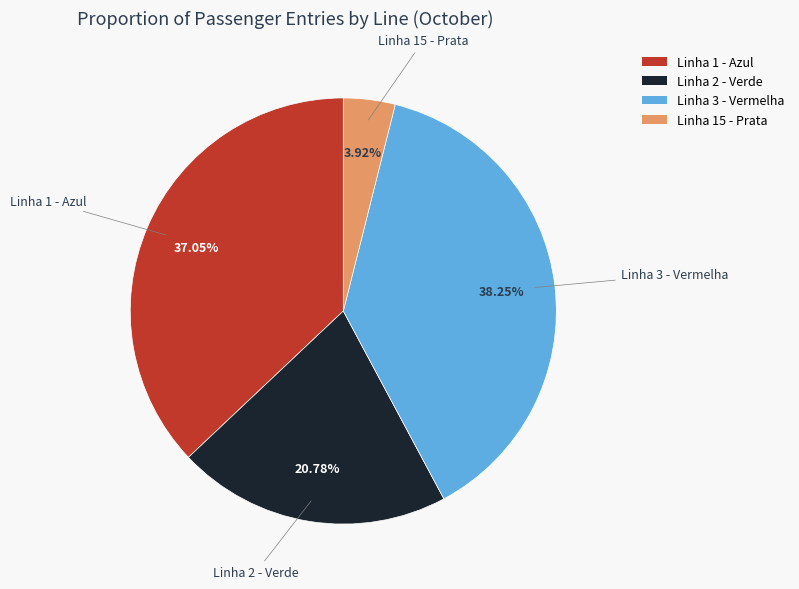

What is the largest slice in the pie chart?

Linha 3 - Vermelha